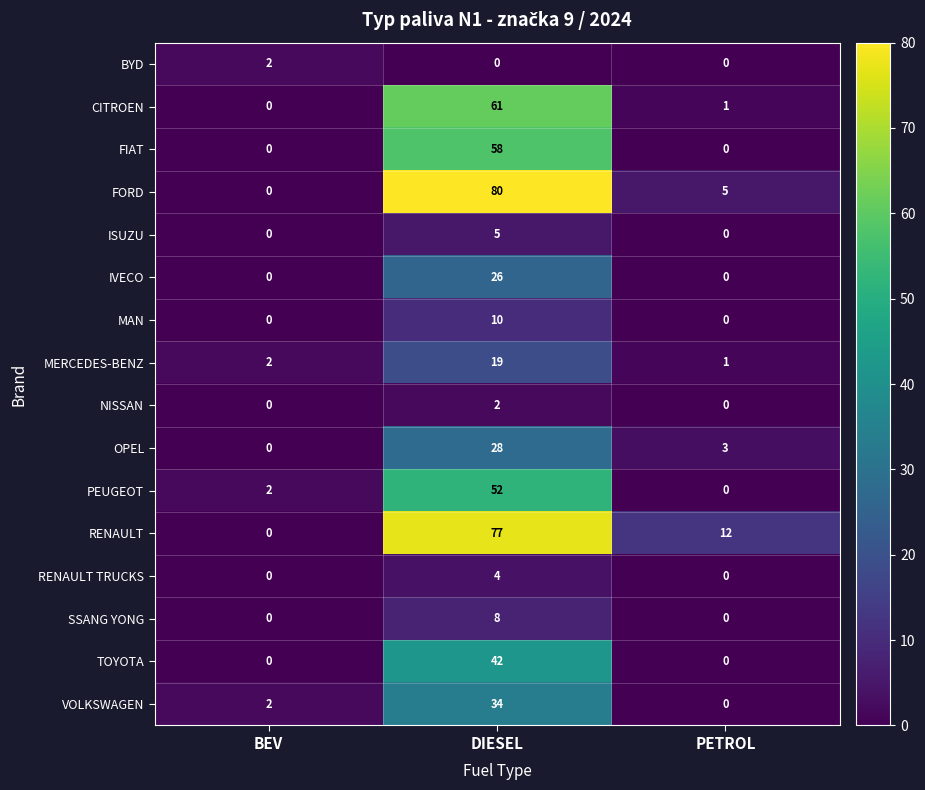

What is the spread (max minus min) of values at DIESEL?

80